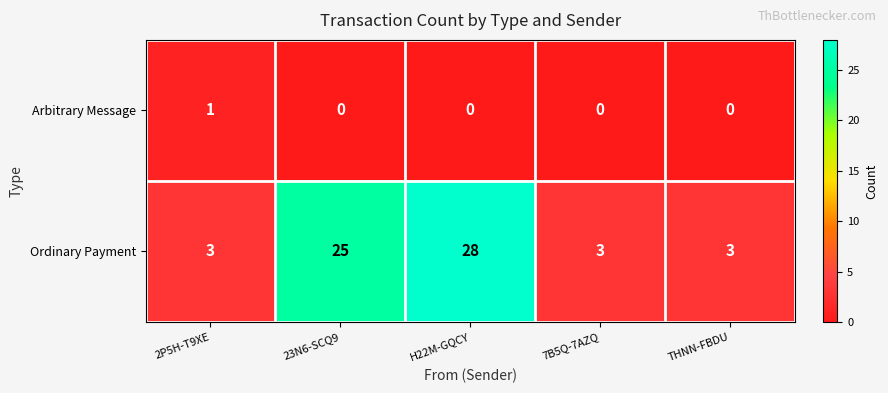

How many categories are shown in the chart?

5